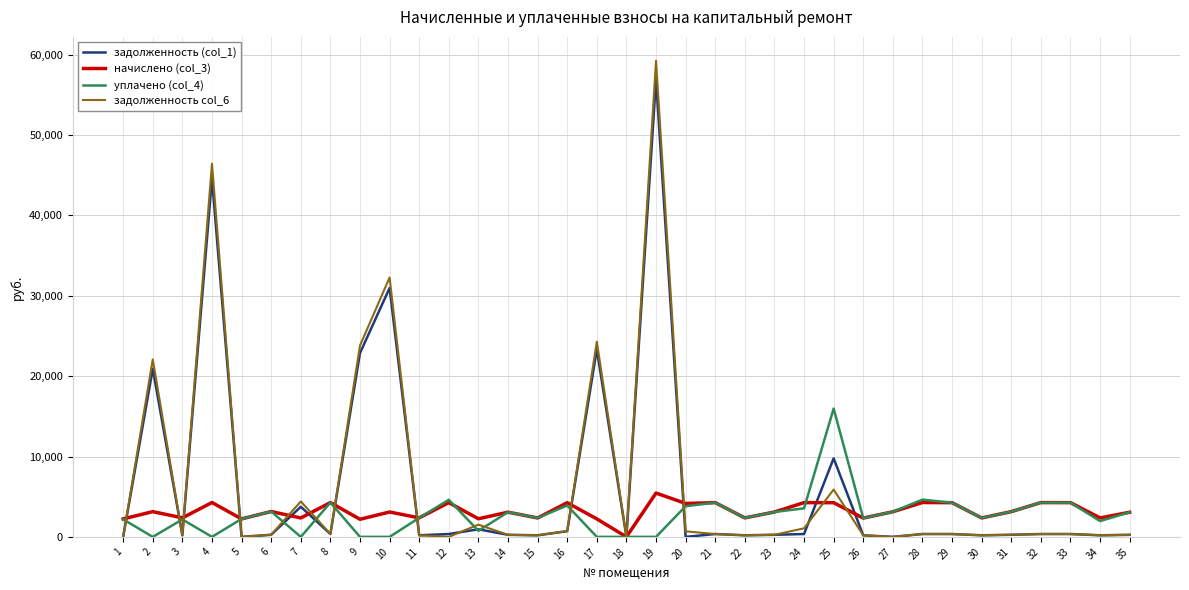

The value of задолженность (col_1) at 27 is 0.0. True or false?

True